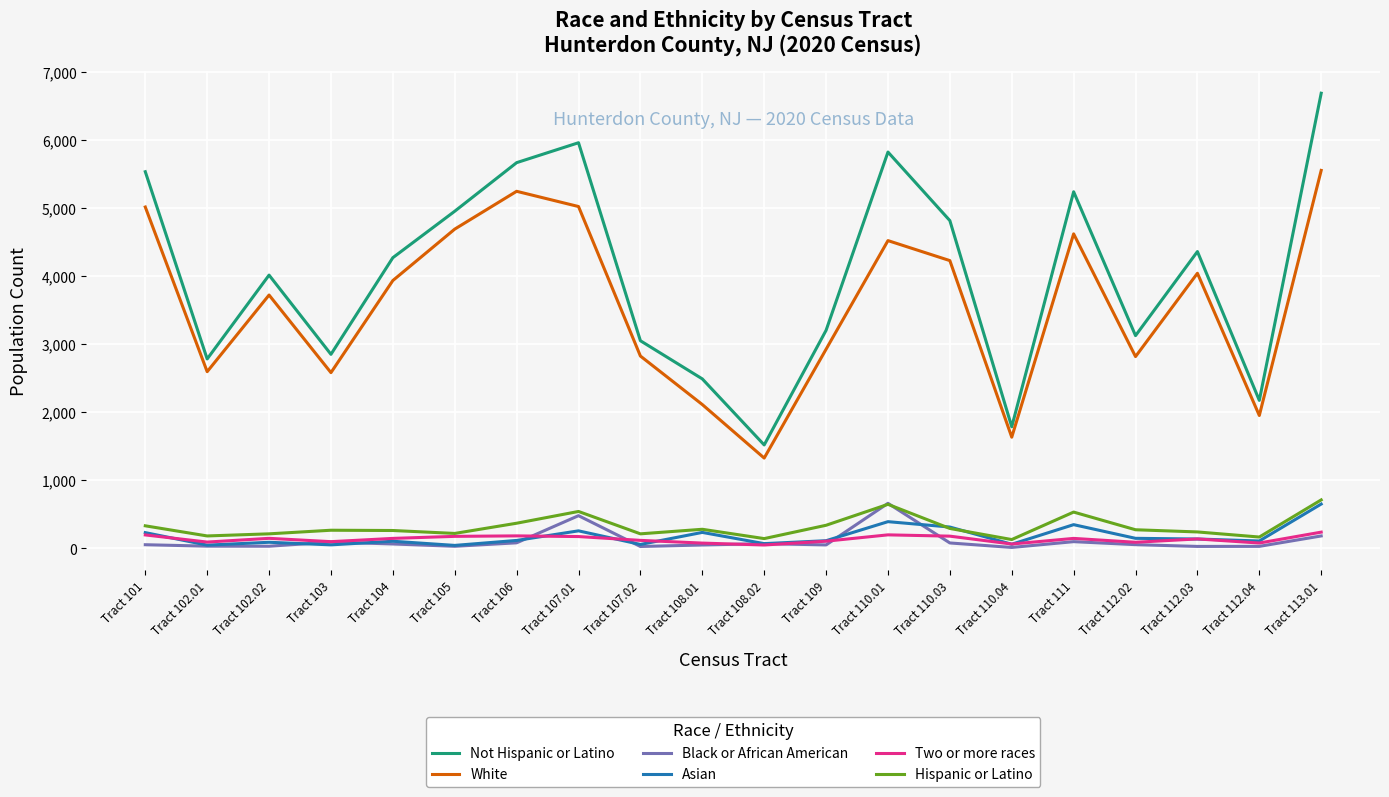

What is the average value of the Two or more races series?

135